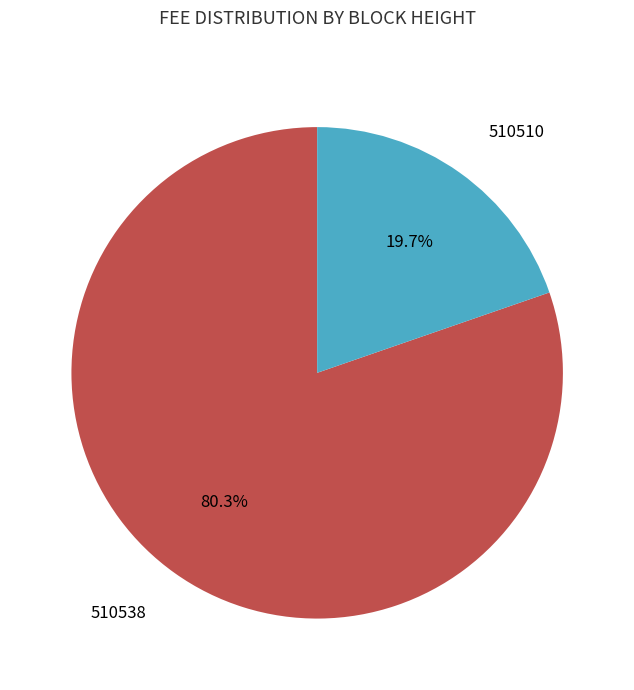

Is it true that 510510 is 14% of the pie?

False